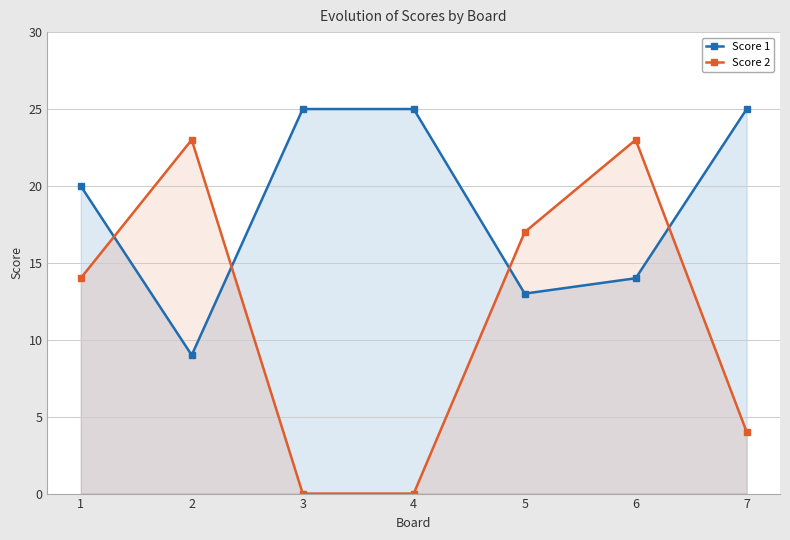

True or false: Score 1 and Score 2 cross at least once.

True